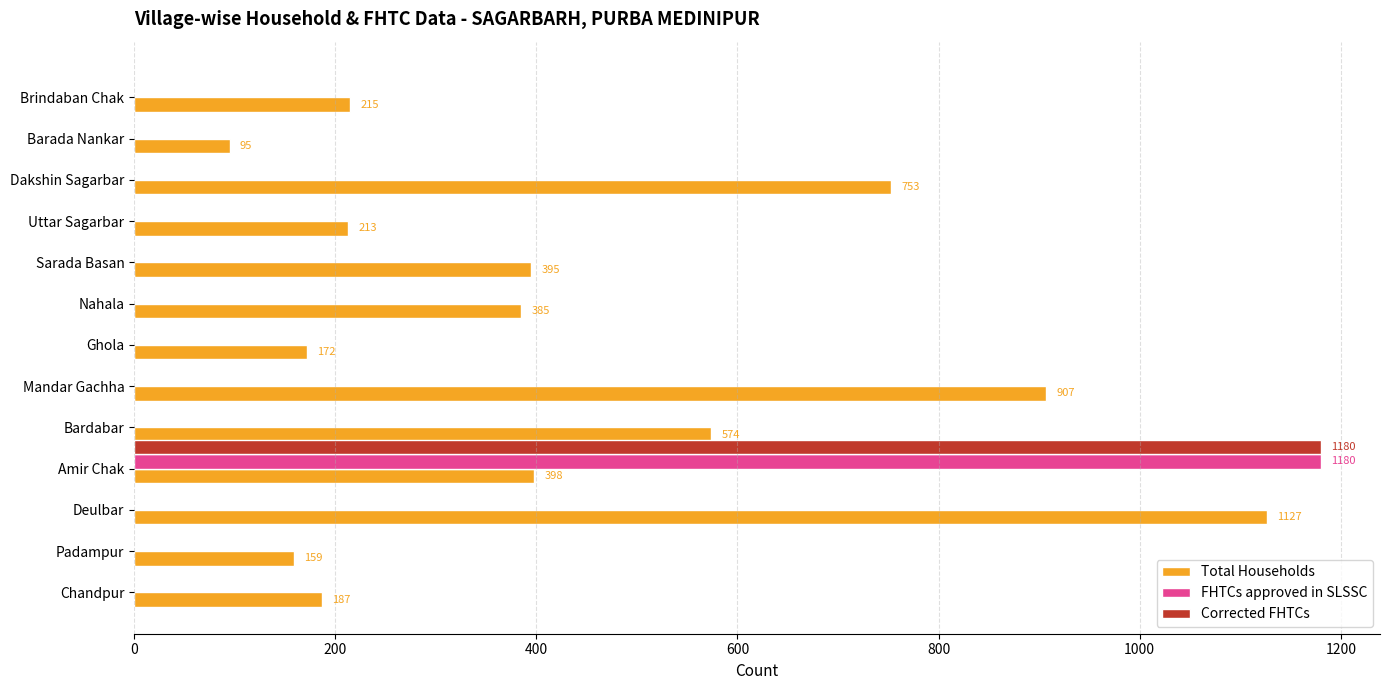

Read the Corrected FHTCs value at Amir Chak.

1180